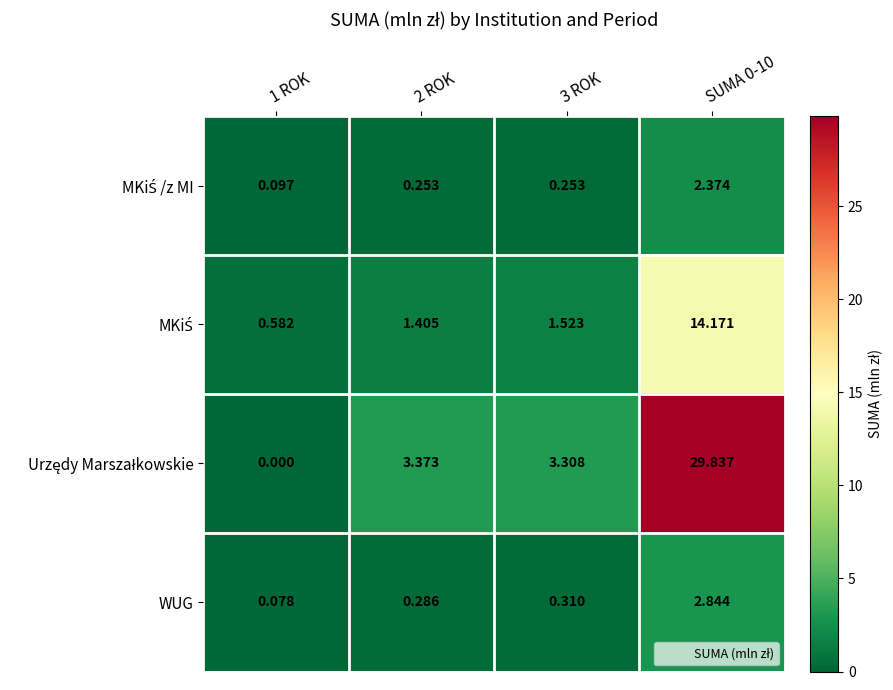

Count the number of categories in the chart.

4